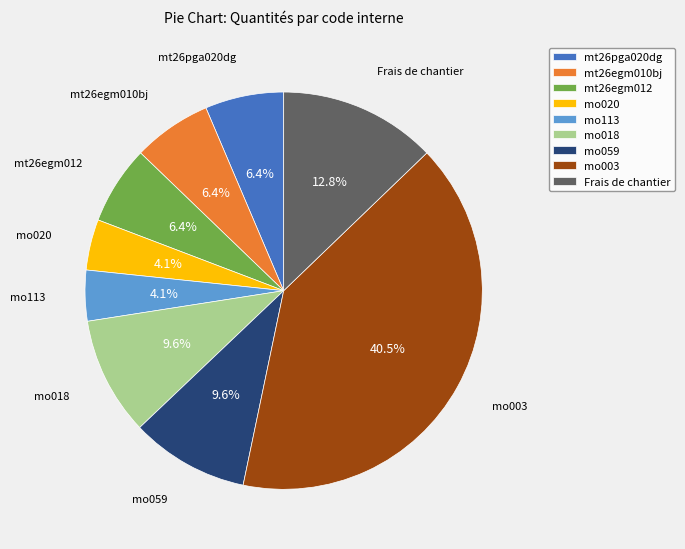

What percentage is the mt26egm010bj slice, to the nearest percent?

6%